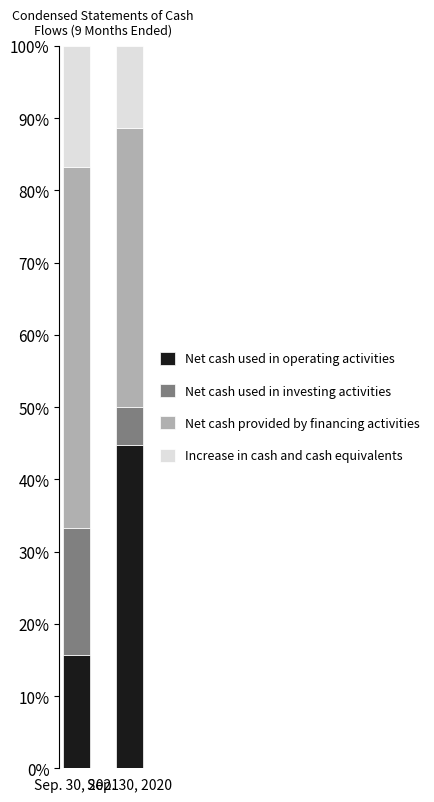

At which label does Net cash used in operating activities reach its minimum?

Sep. 30, 2021